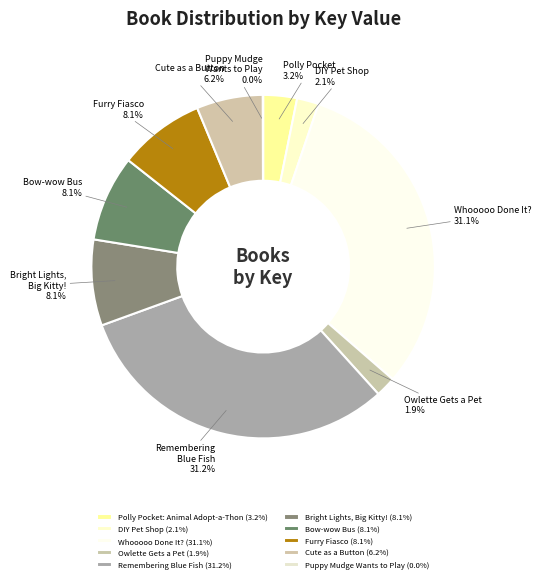

Rank the categories by value from highest to lowest.

Remembering Blue Fish, Whooooo Done It?, Bright Lights, Big Kitty!, Bow-wow Bus, Furry Fiasco, Cute as a Button, Polly Pocket: Animal Adopt-a-Thon, DIY Pet Shop, Owlette Gets a Pet, Puppy Mudge Wants to Play